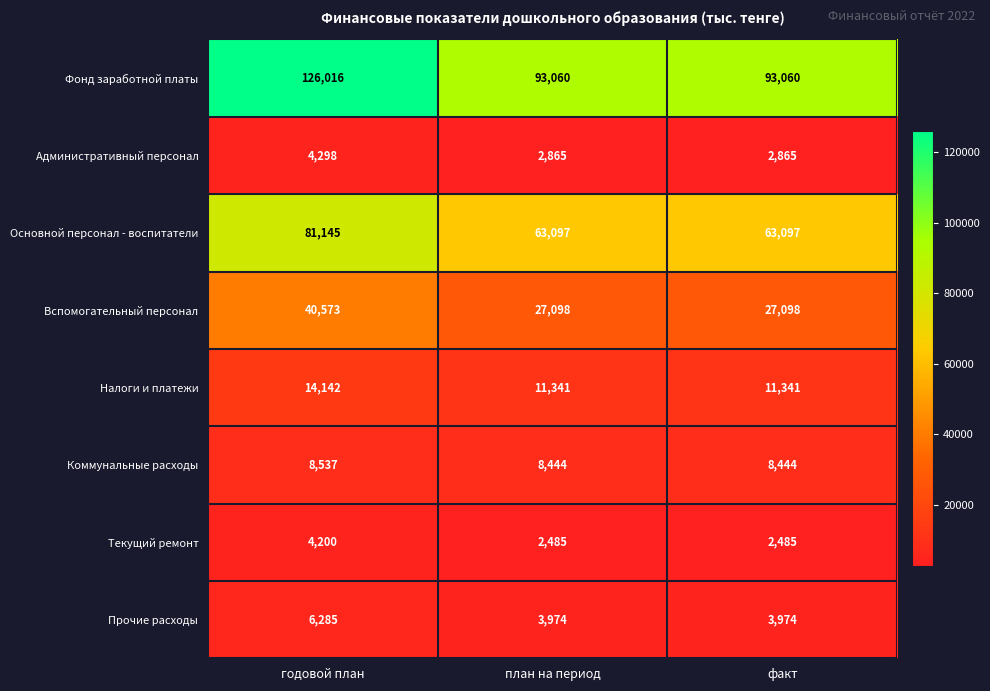

True or false: Вспомогательный персонал has a value of 22334 at годовой план.

False